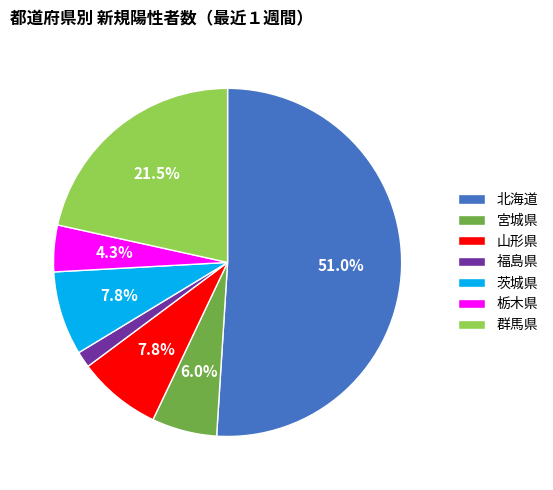

To the nearest percent, what is the combined percentage of 福島県 and 栃木県?

6%